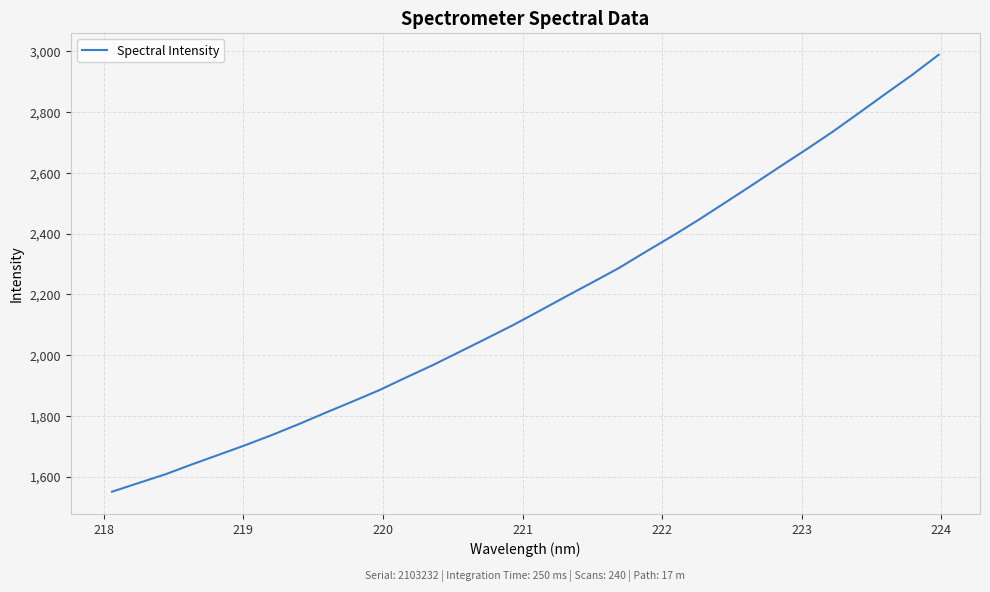

What is the smallest value displayed?

1550.3